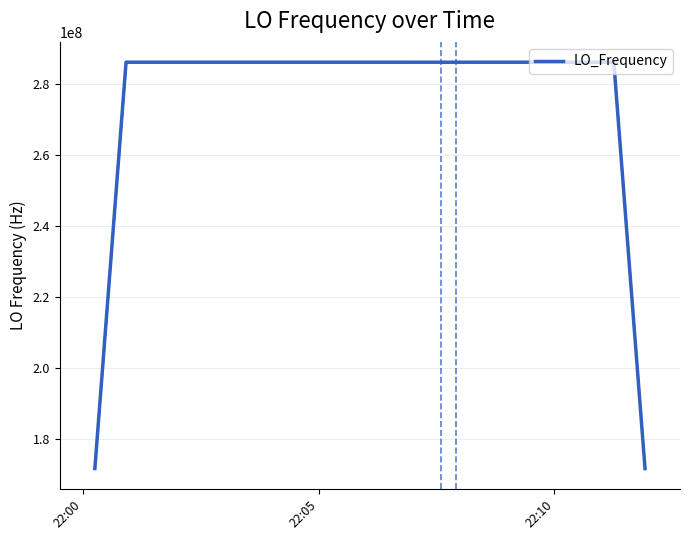

The chart shows a value of 436231101.6 at 36. True or false?

False